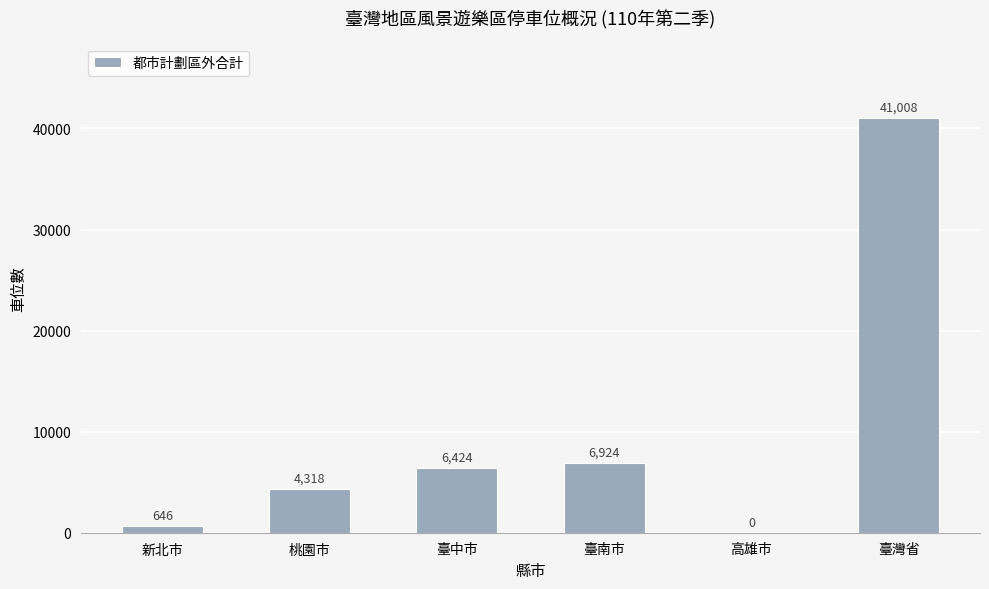

What is the average value?

9887